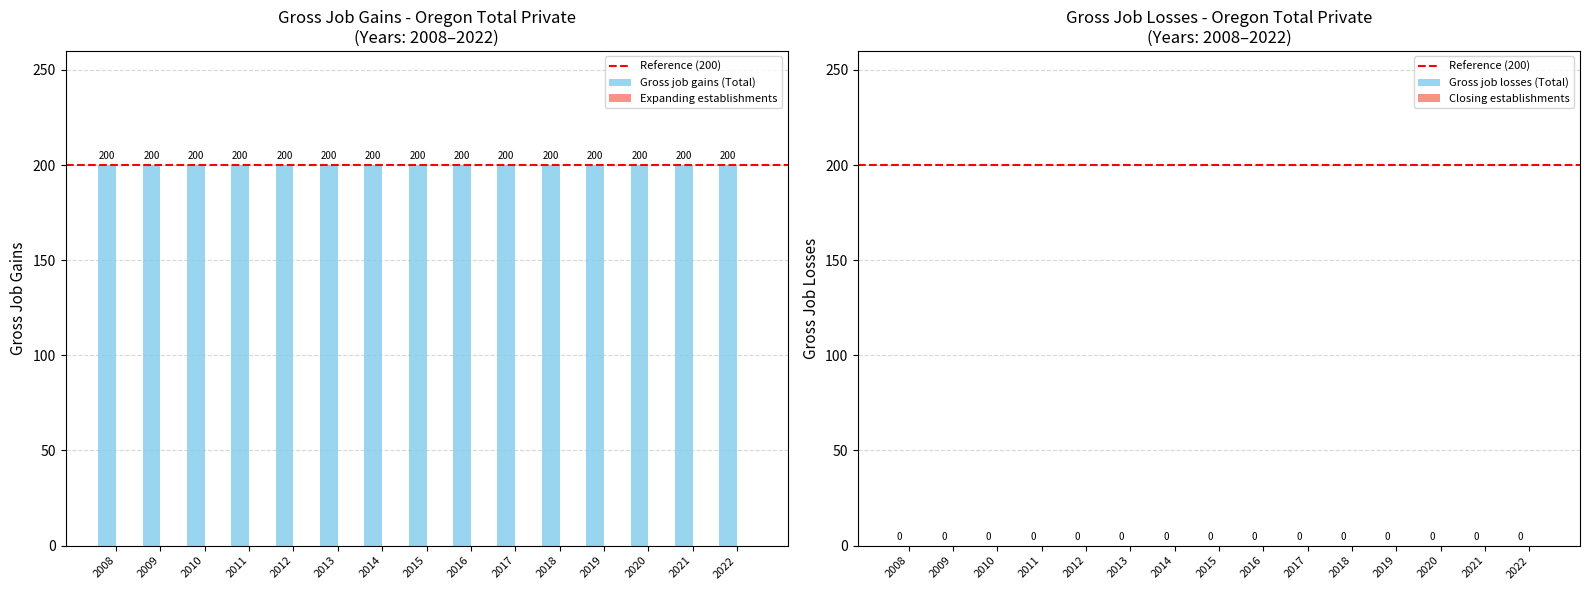

How many categories are shown in the chart?

15